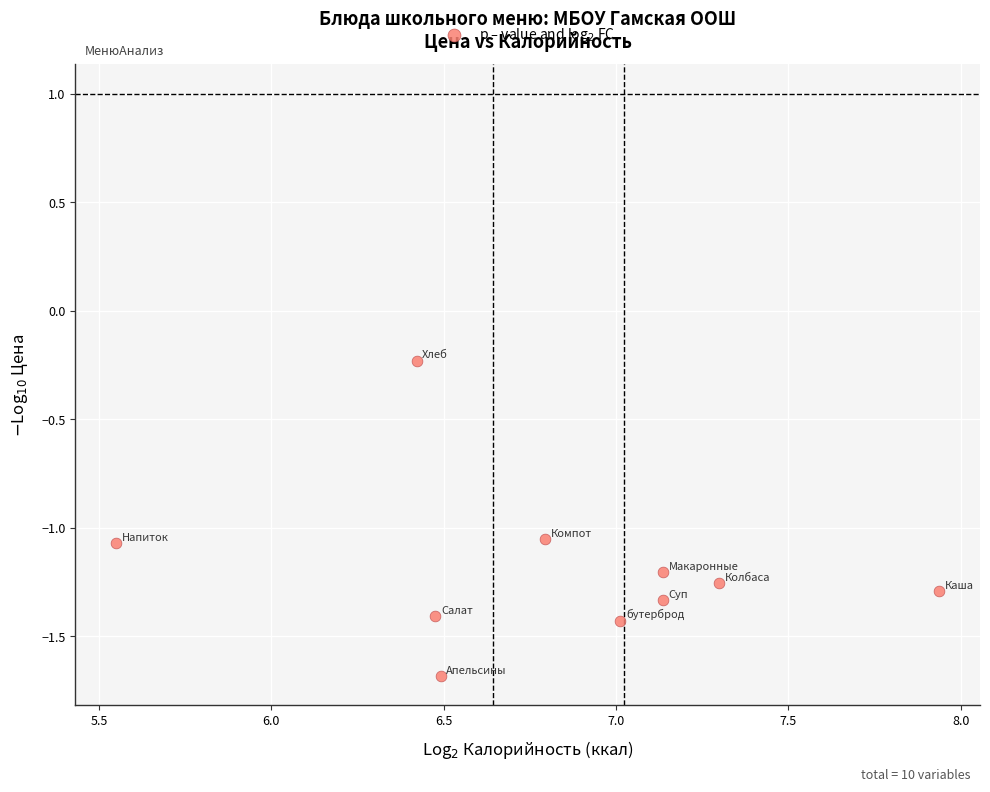

What is the range of Y values (max minus min)?

1.5